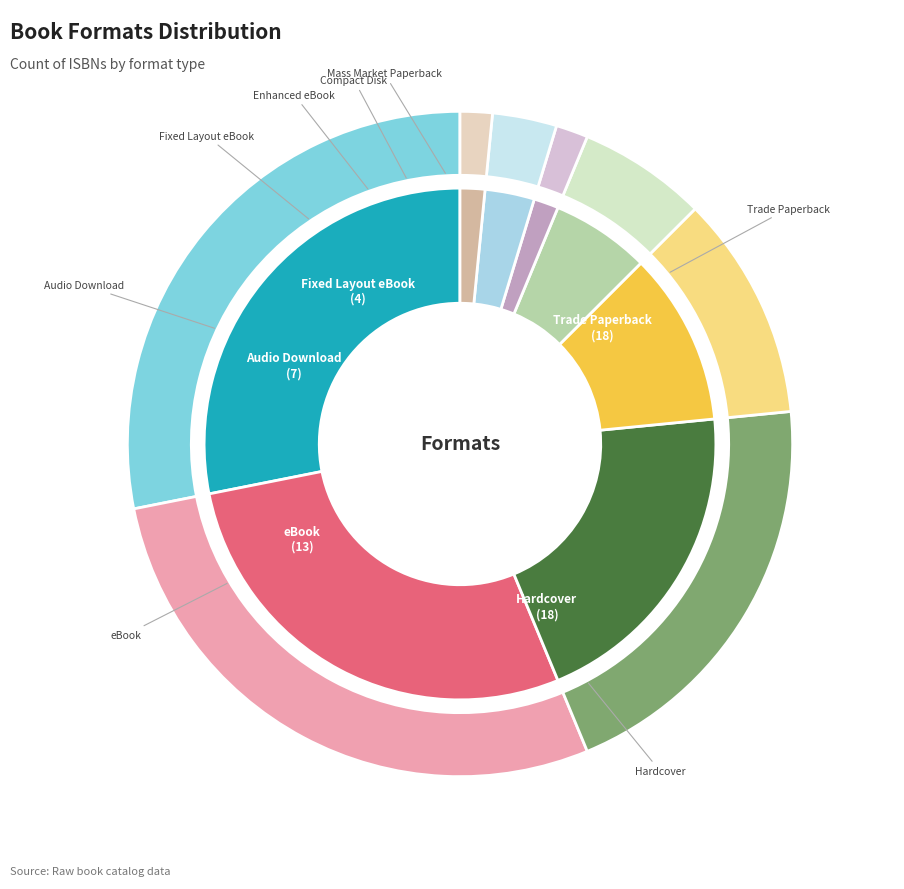

Which category has the smallest portion of the pie?

Enhanced eBook